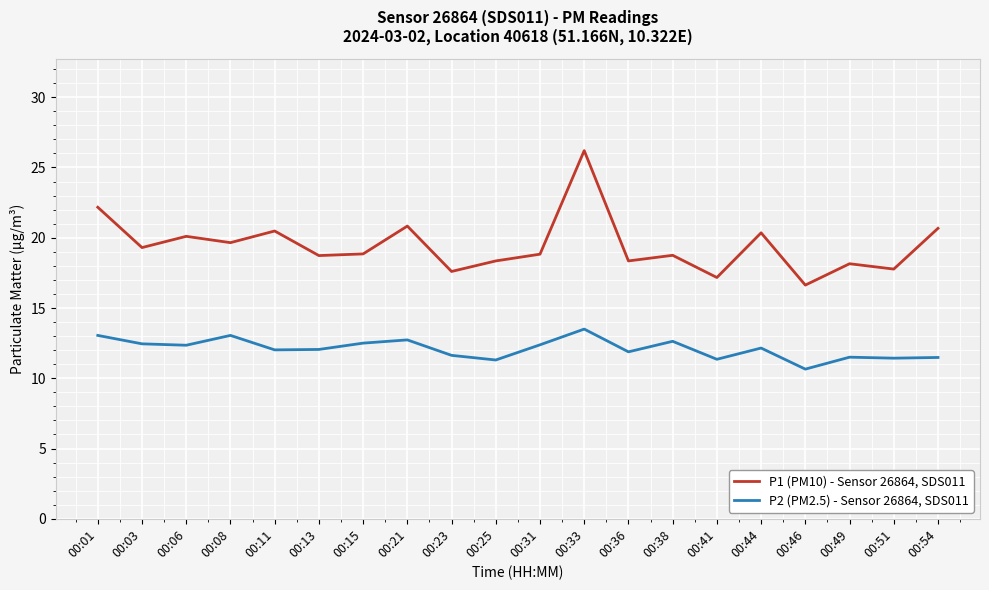

Which series has the widest spread of values?

P1 (PM10) - Sensor 26864, SDS011